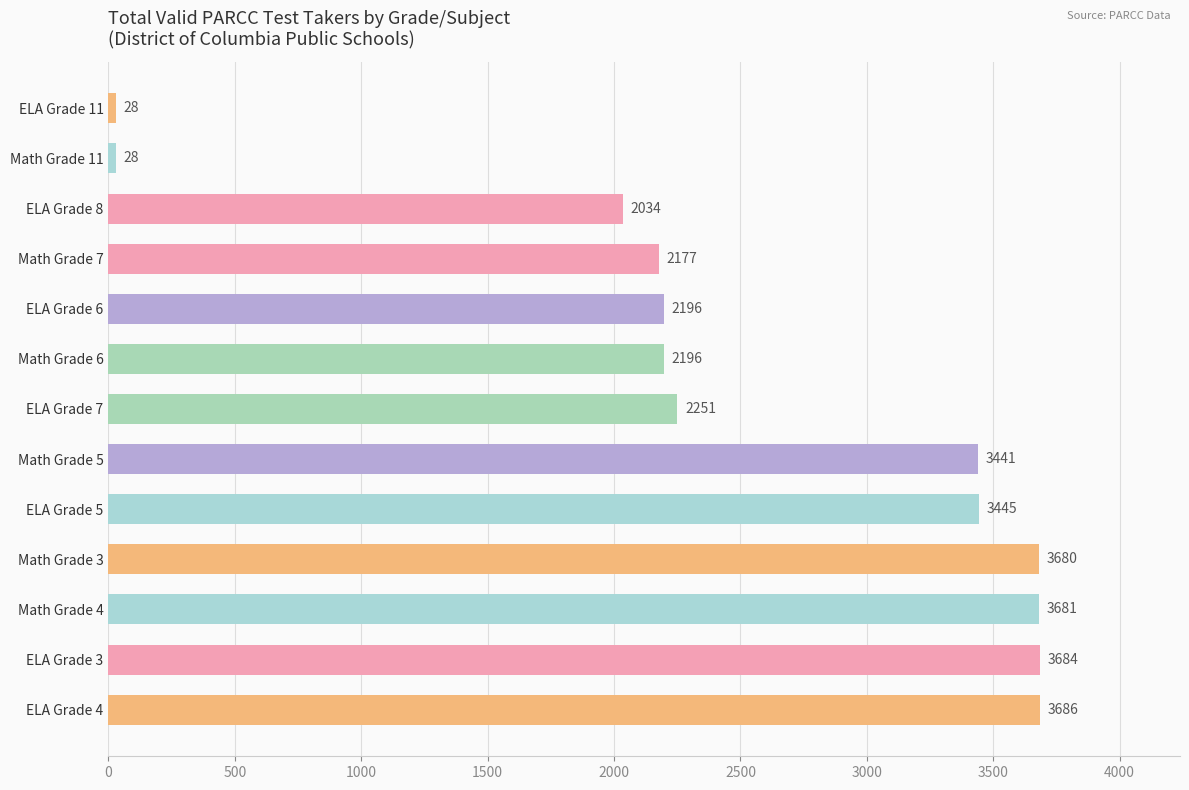

How many data points does each series have?

13